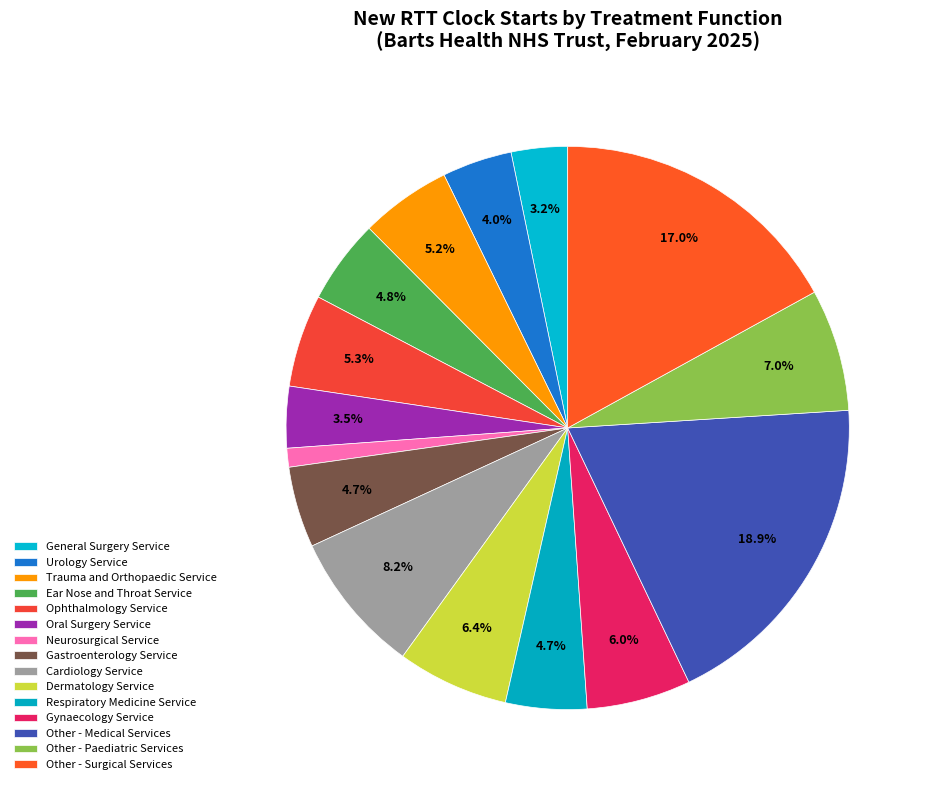

Count the number of slices in the pie.

15